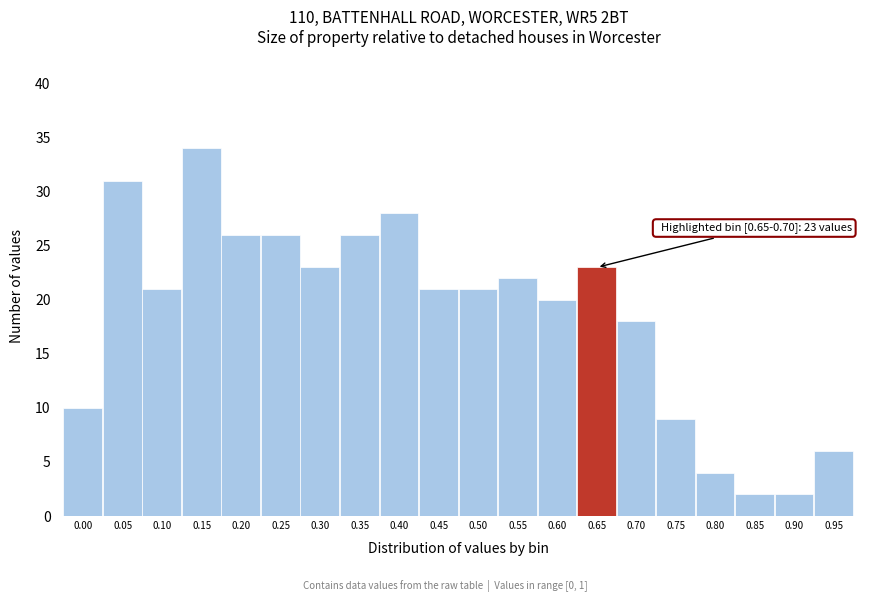

Reading left to right, list all the values displayed in this chart.

0.00=10	0.05=31	0.10=21	0.15=34	0.20=26	0.25=26	0.30=23	0.35=26	0.40=28	0.45=21	0.50=21	0.55=22	0.60=20	0.65=23	0.70=18	0.75=9	0.80=4	0.85=2	0.90=2	0.95=6